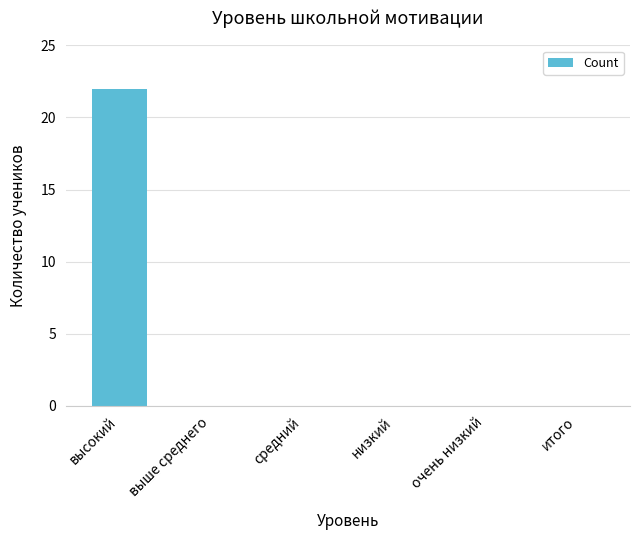

Reading left to right, what are all the values shown in this chart?

высокий=22	выше среднего=0	средний=0	низкий=0	очень низкий=0	итого=0